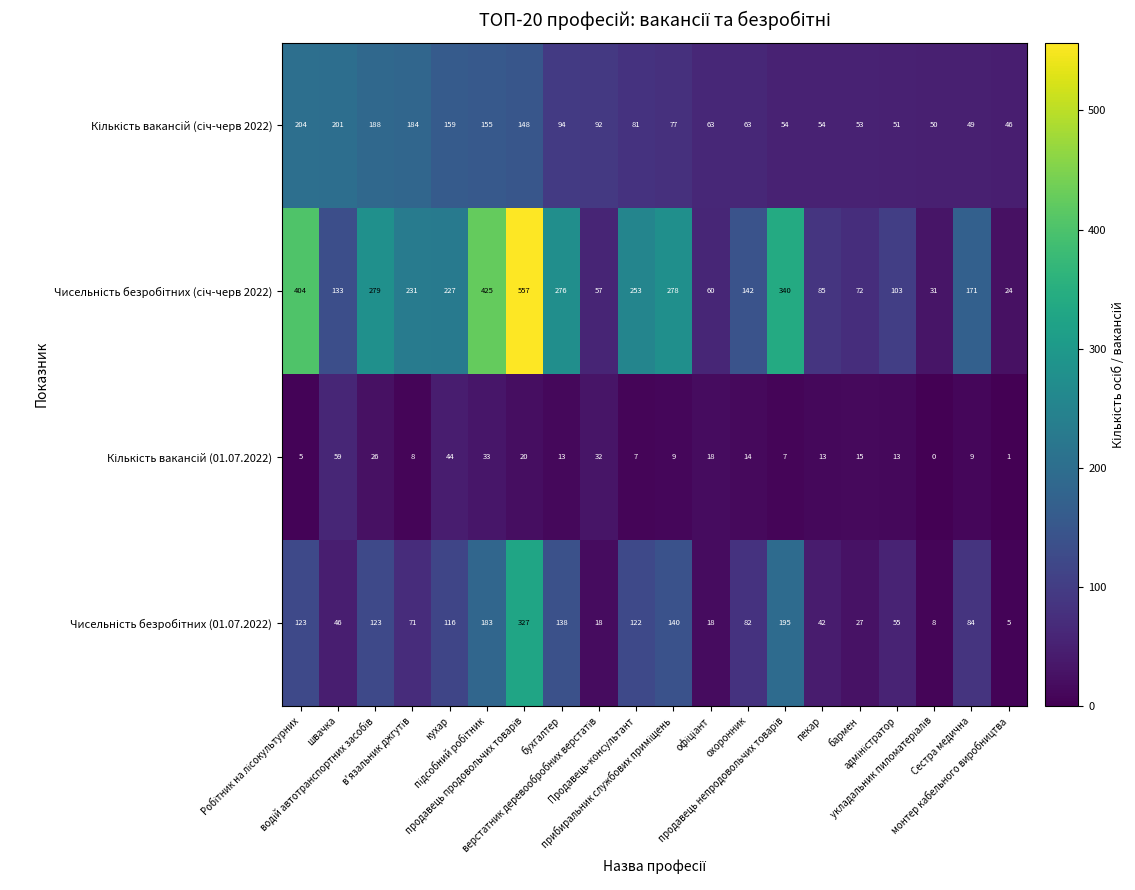

What is the maximum value shown in the chart?

557